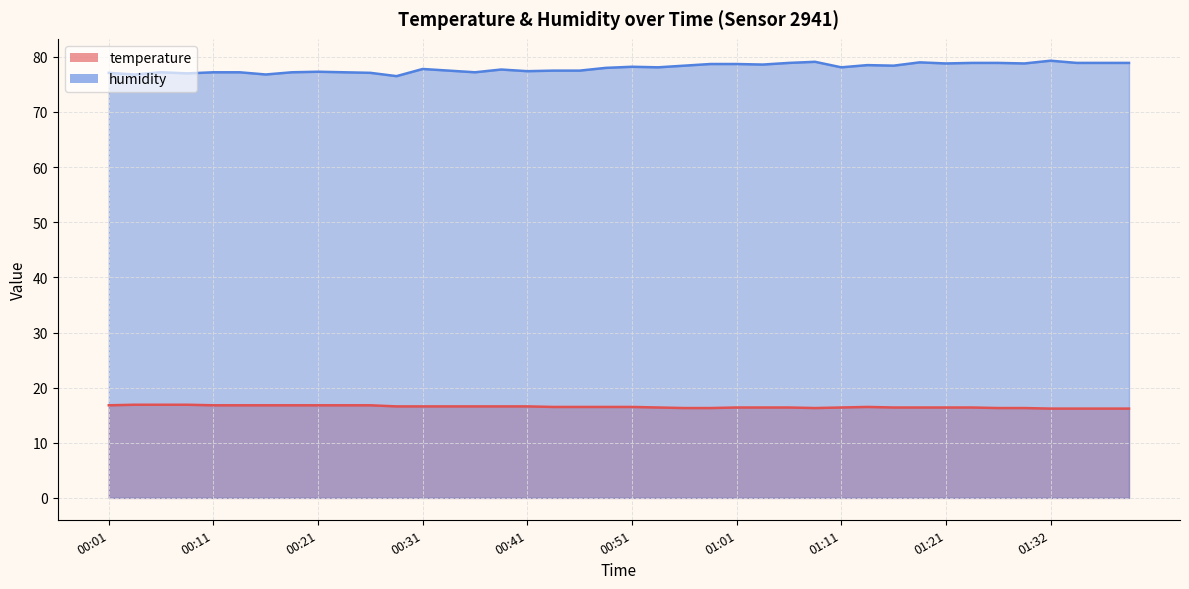

True or false: humidity has a value of 78.8 at 01:30.

True